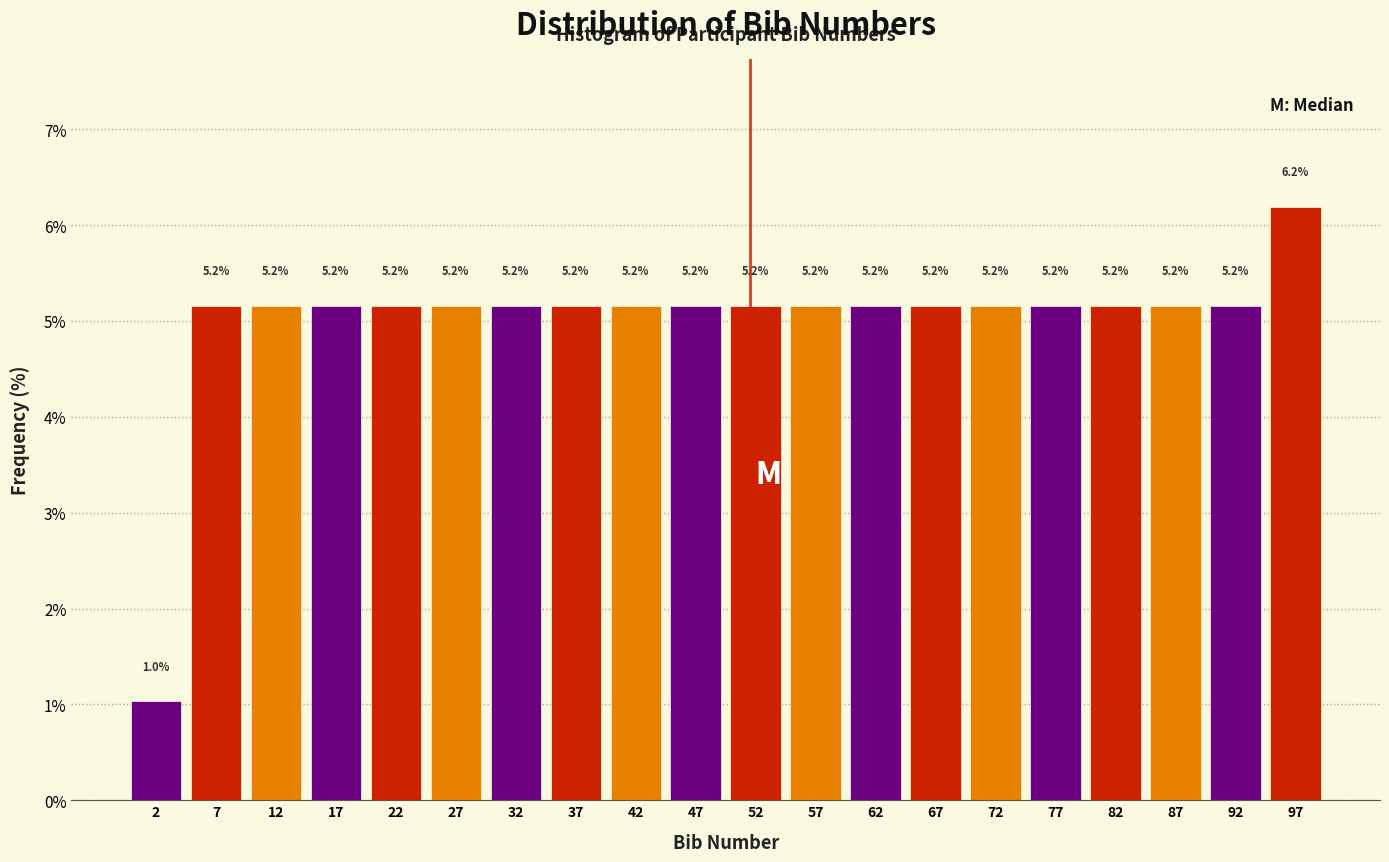

Over which range of the x-axis is the bar tallest?

95 to 100